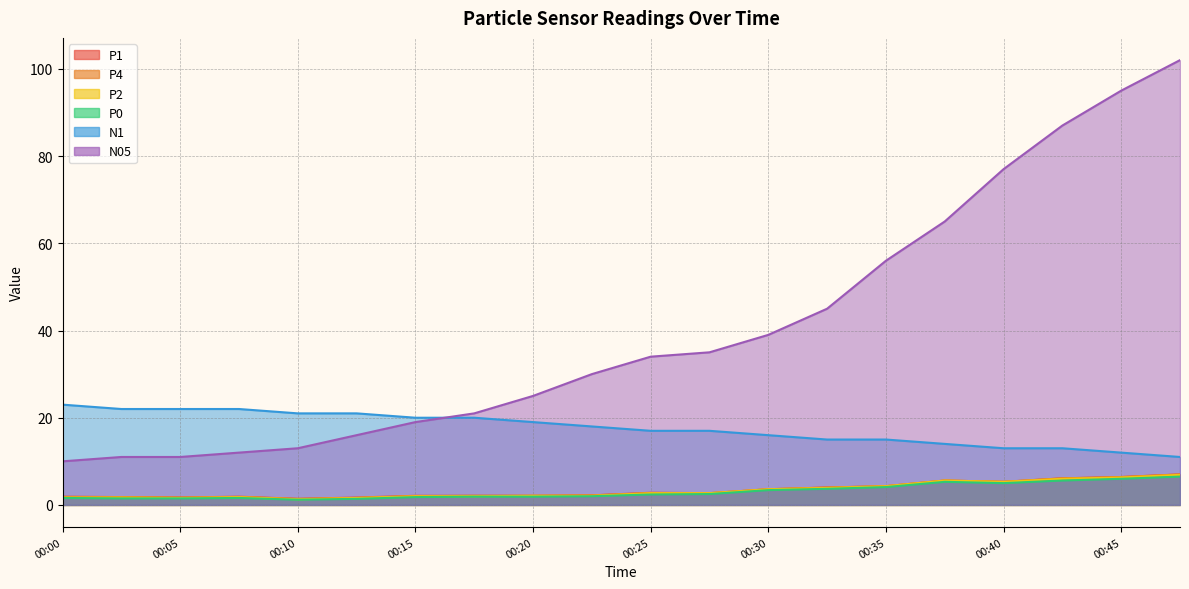

True or false: P2 has more than 2 interior local peaks.

False